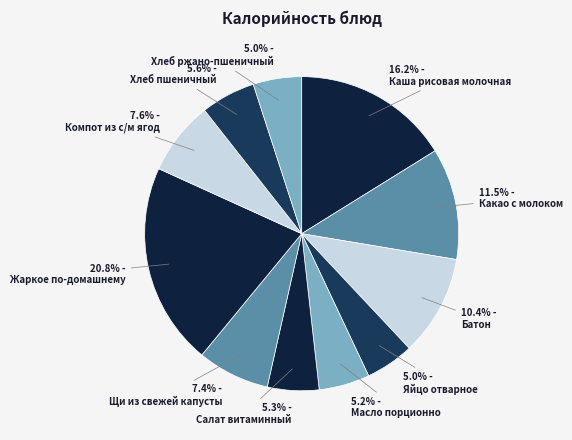

How many slices are in this pie chart?

11